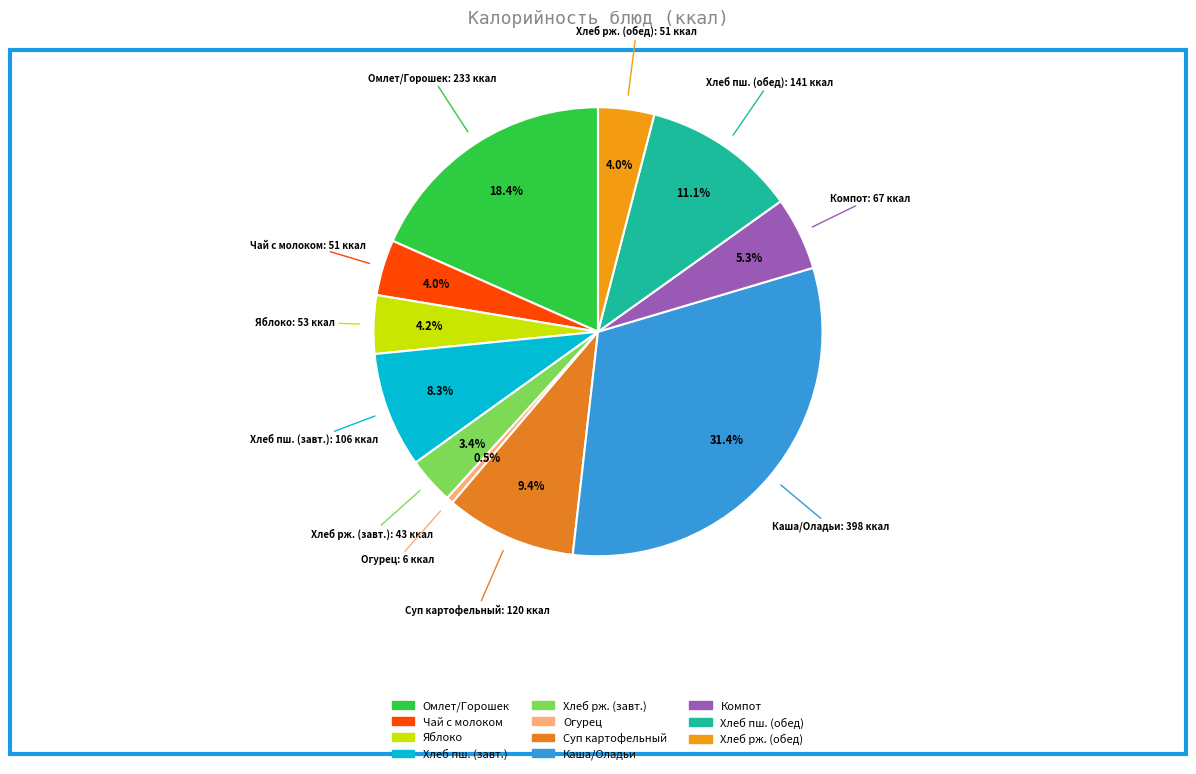

Count the number of slices in the pie.

11